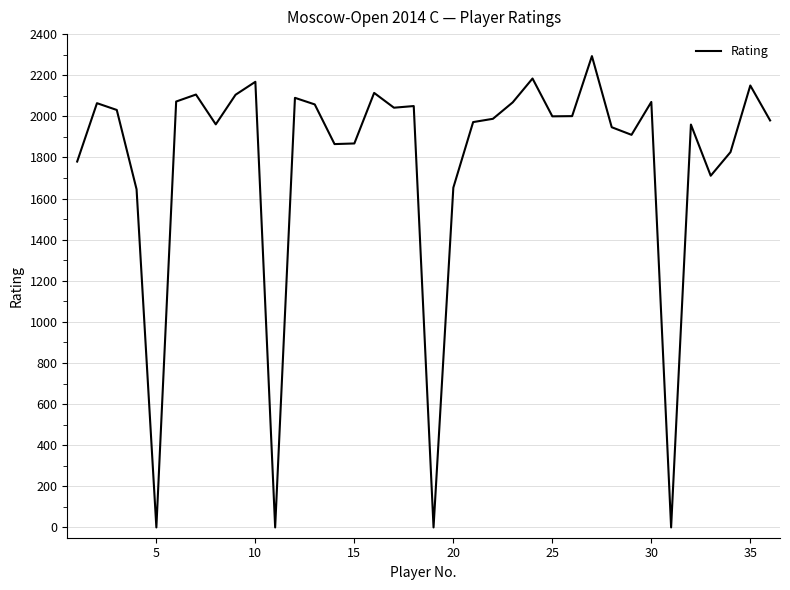

What is the difference between the maximum and minimum values?

2293